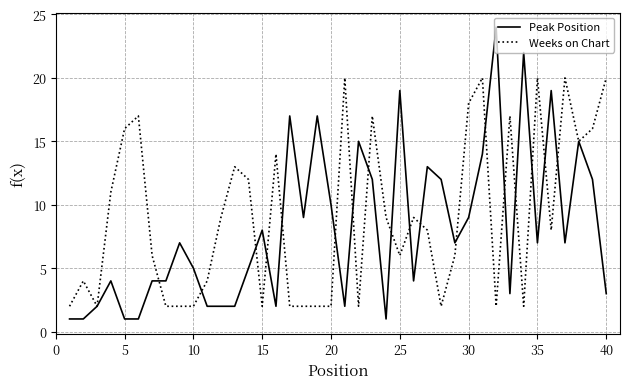

List the series in order of their peak value, lowest first.

Weeks on Chart, Peak Position